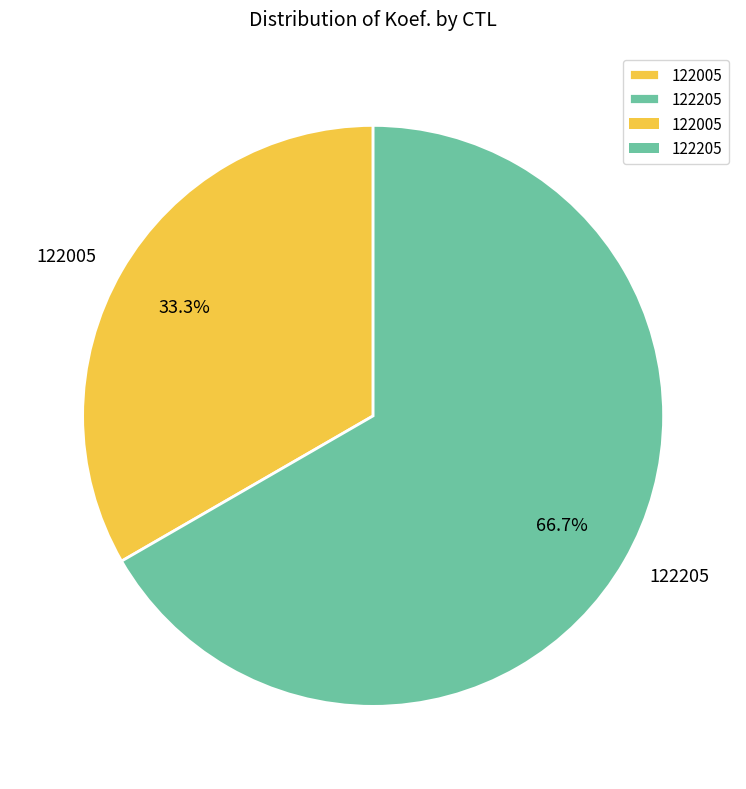

What is the ratio of the value at 122205 to the value at 122005?

2.0